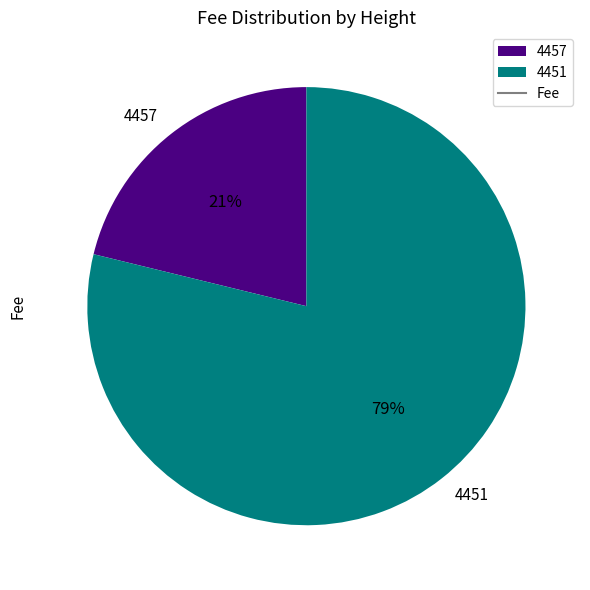

Count the number of slices in the pie.

2